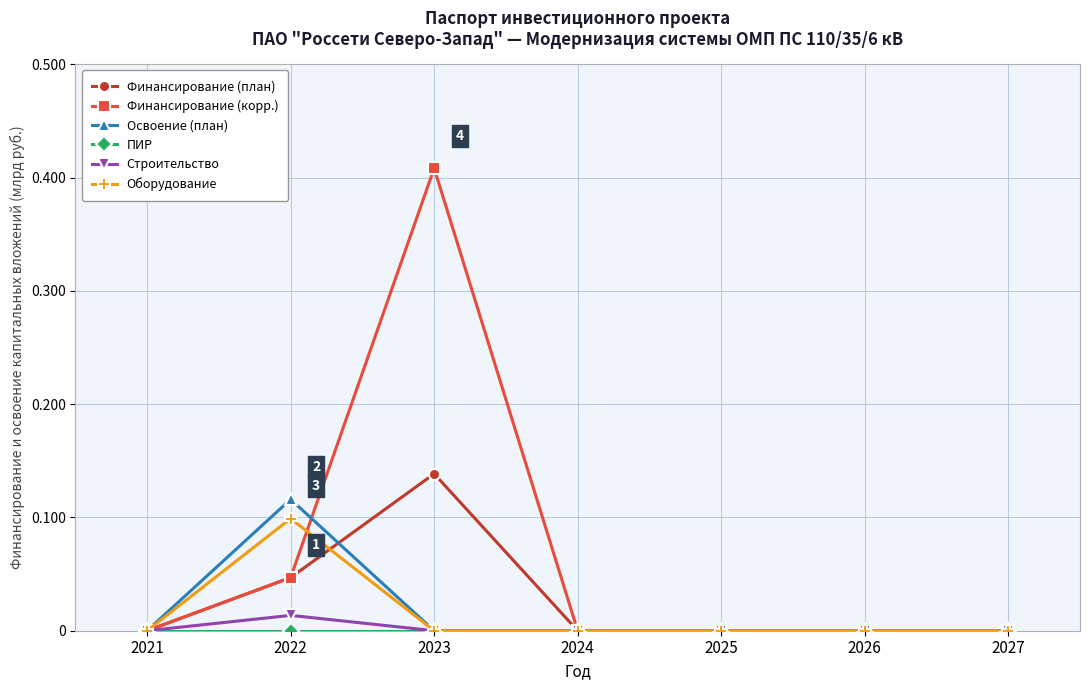

Which category has the highest value in the Финансирование (план) series?

2023